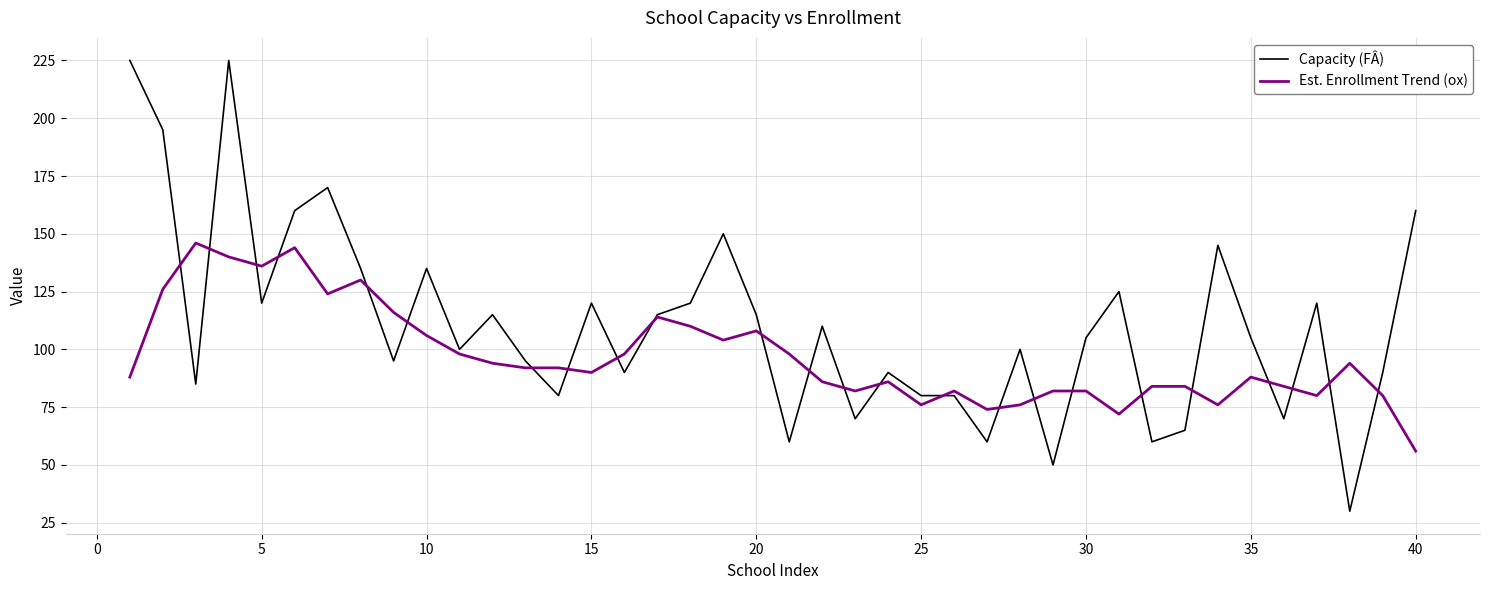

How many times do Capacity (FÂ) and Est. Enrollment Trend (ox) cross each other?

24